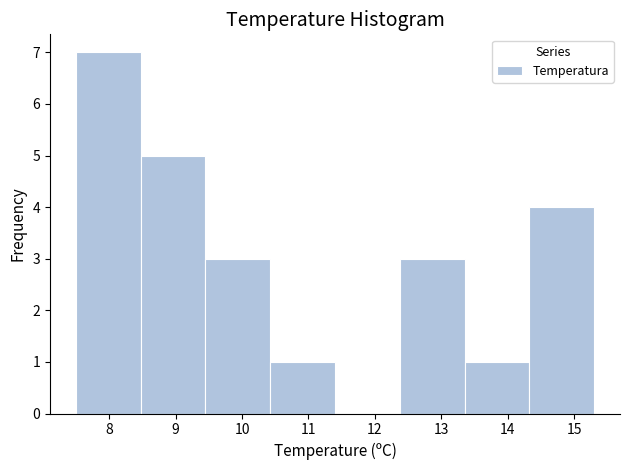

Reading left to right, transcribe this chart: for each bar, give the range it covers on the x-axis and its height. Neither the bar edges nor the heights are printed on the chart, so give them approximately, as read against the axes.

7.5 to 8.5: 7
8.5 to 9.5: 5
9.5 to 10.4: 3
10.4 to 11.4: 1
11.4 to 12.4: 0
12.4 to 13.4: 3
13.4 to 14.3: 1
14.3 to 15.3: 4